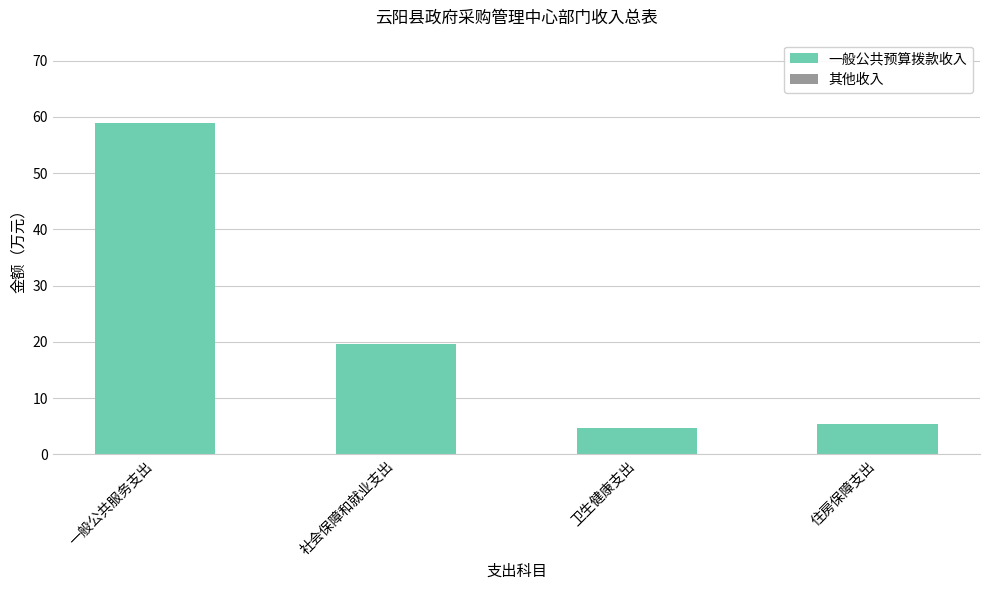

Is it true that the value at 社会保障和就业支出 is 5.1?

False